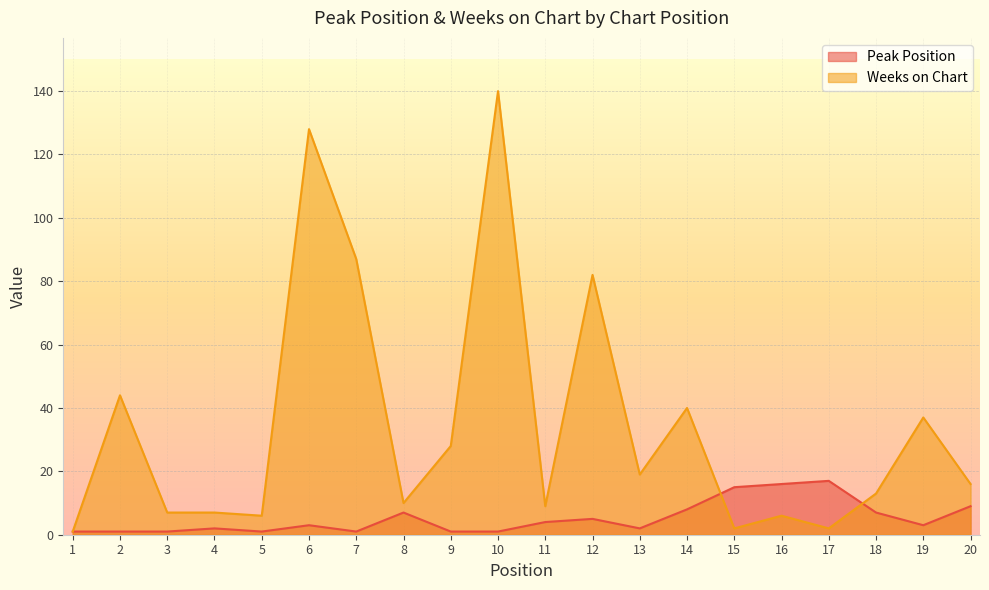

How many lines are shown in the chart?

2